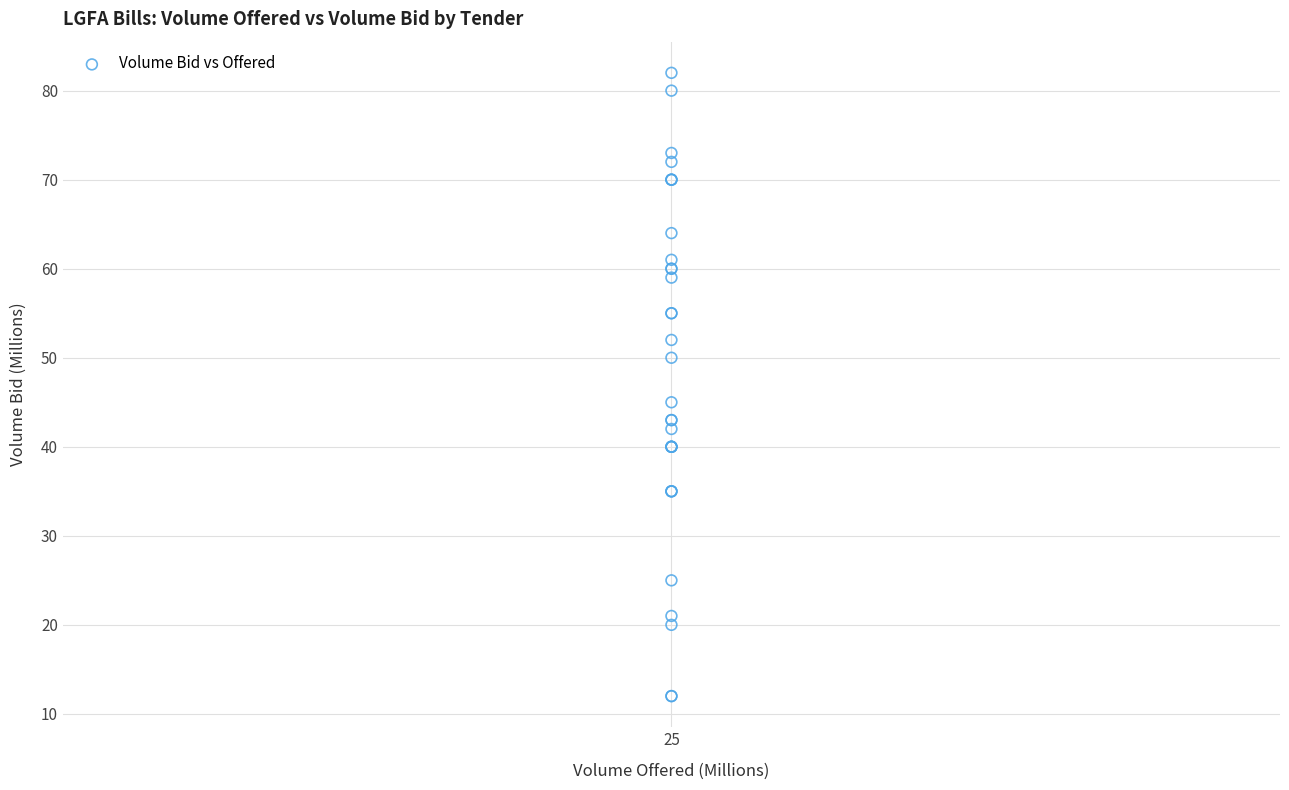

What Y value in the scatter plot is closest to 47?

45